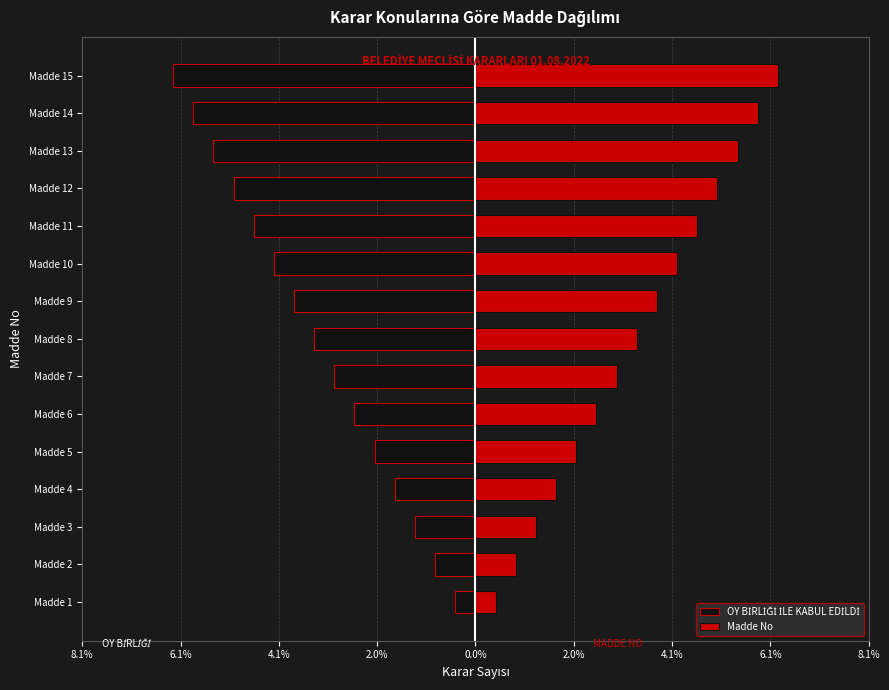

How many bars are there in total?

30